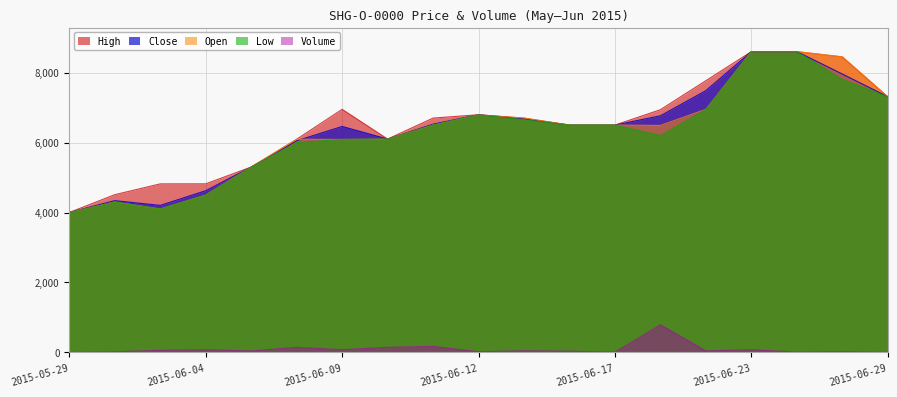

The Close series shows 7310 at 2015-06-29. True or false?

True